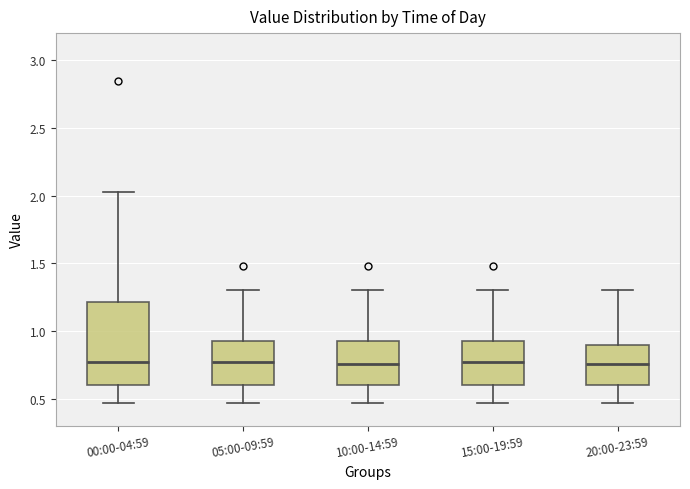

Reading left to right, read every box against the y-axis: the position of its median line, the range the box covers, and the ends of its whiskers. The values are not printed on the chart, so give them approximately, as read against the axis.

00:00-04:59: median 0.75, box 0.60 to 1.20, whiskers 0.45 to 2.05
05:00-09:59: median 0.75, box 0.60 to 0.95, whiskers 0.45 to 1.30
10:00-14:59: median 0.75, box 0.60 to 0.95, whiskers 0.45 to 1.30
15:00-19:59: median 0.75, box 0.60 to 0.95, whiskers 0.45 to 1.30
20:00-23:59: median 0.75, box 0.60 to 0.90, whiskers 0.45 to 1.30